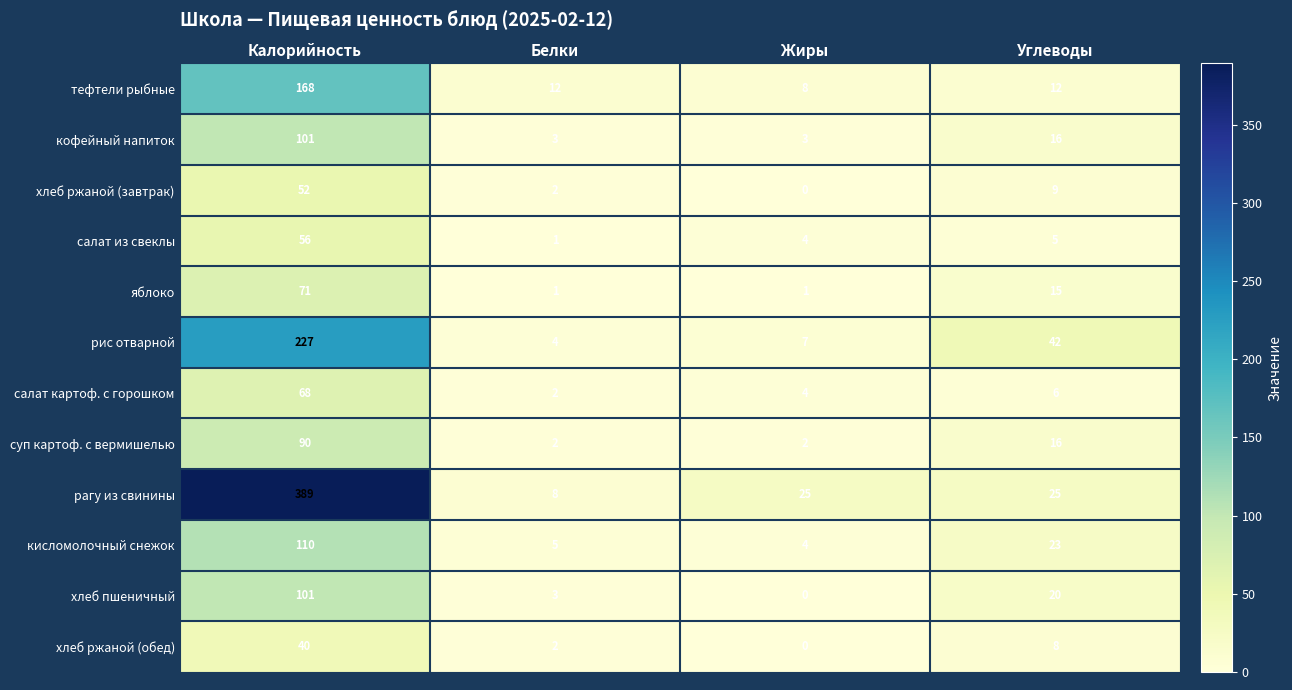

What is the minimum value for кофейный напиток?

3